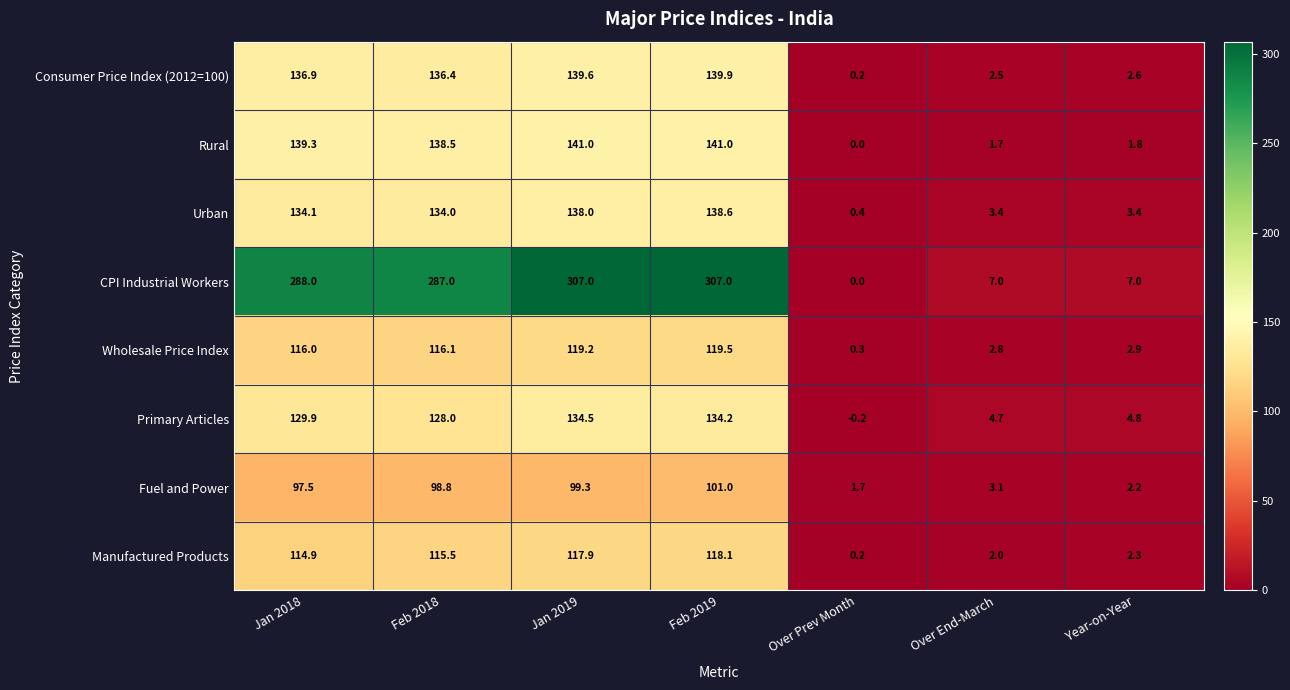

What is the difference between the maximum and minimum values in the Wholesale Price Index series?

119.2